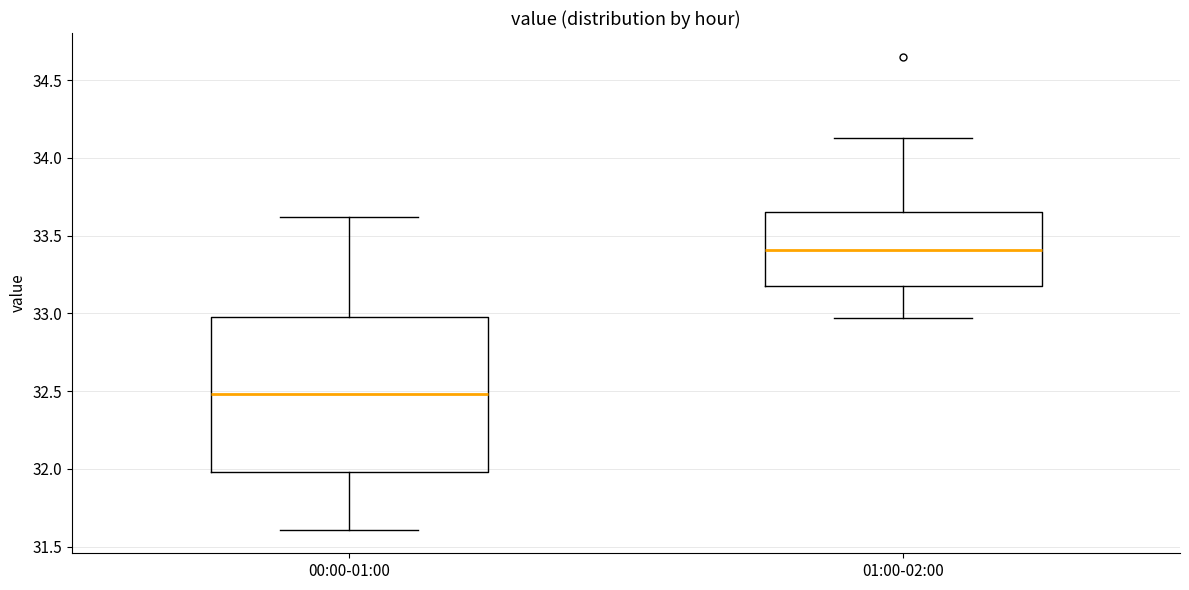

Where is the upper edge of the box for 01:00-02:00 on the y-axis? The values are not printed on the chart, so give them approximately, as read against the axis.

33.65